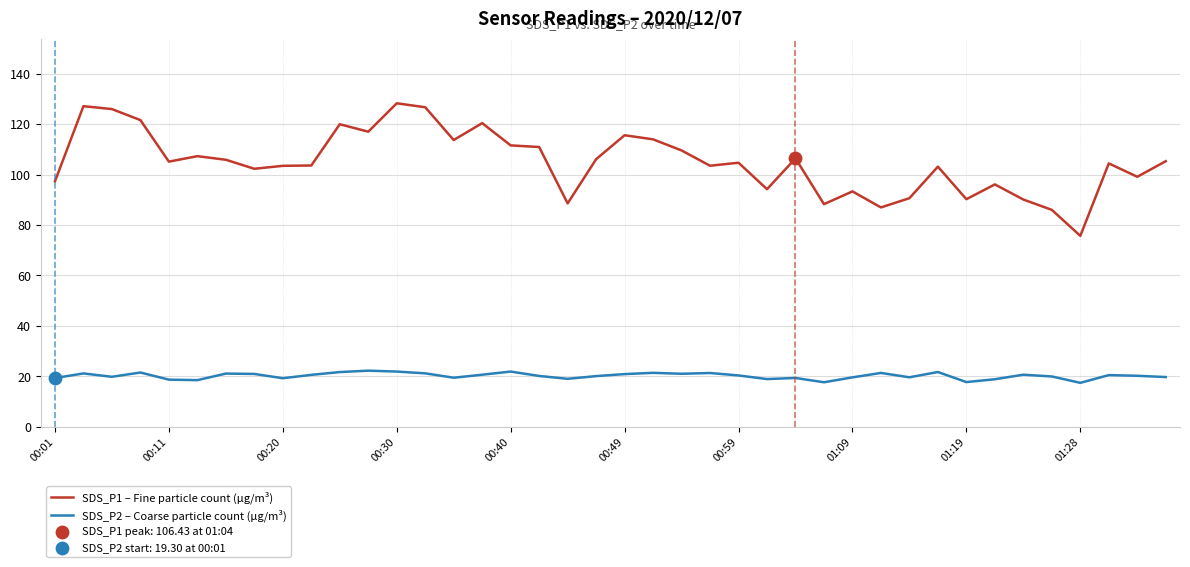

At how many categories does at least one series exceed 56?

40